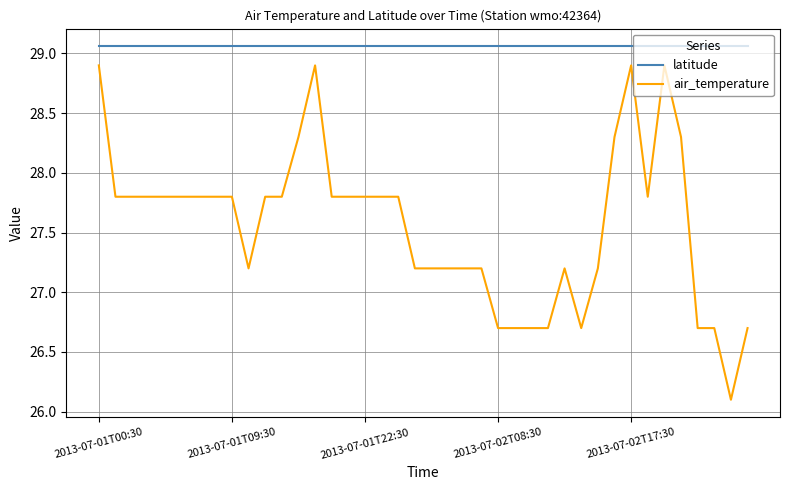

True or false: air_temperature and latitude cross at least once.

False